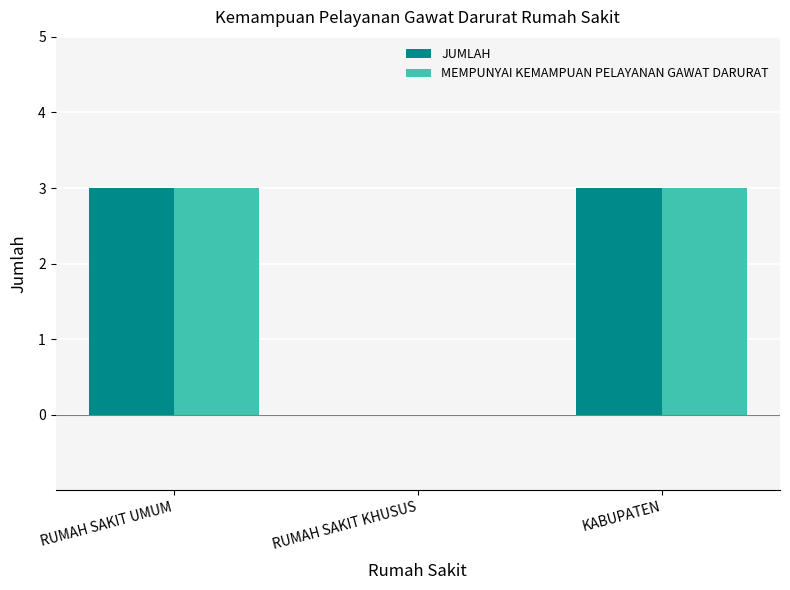

What is the highest value of the JUMLAH series?

3